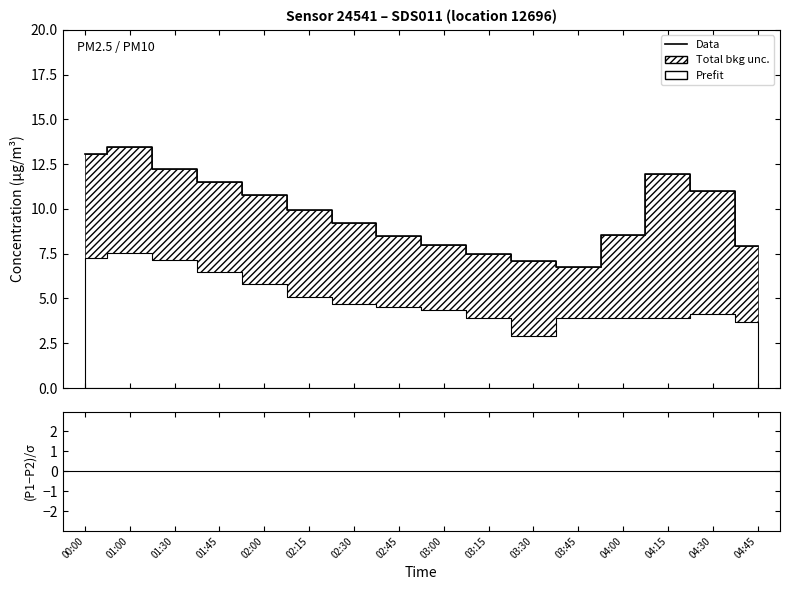

What is the average value of the Data series?

9.8